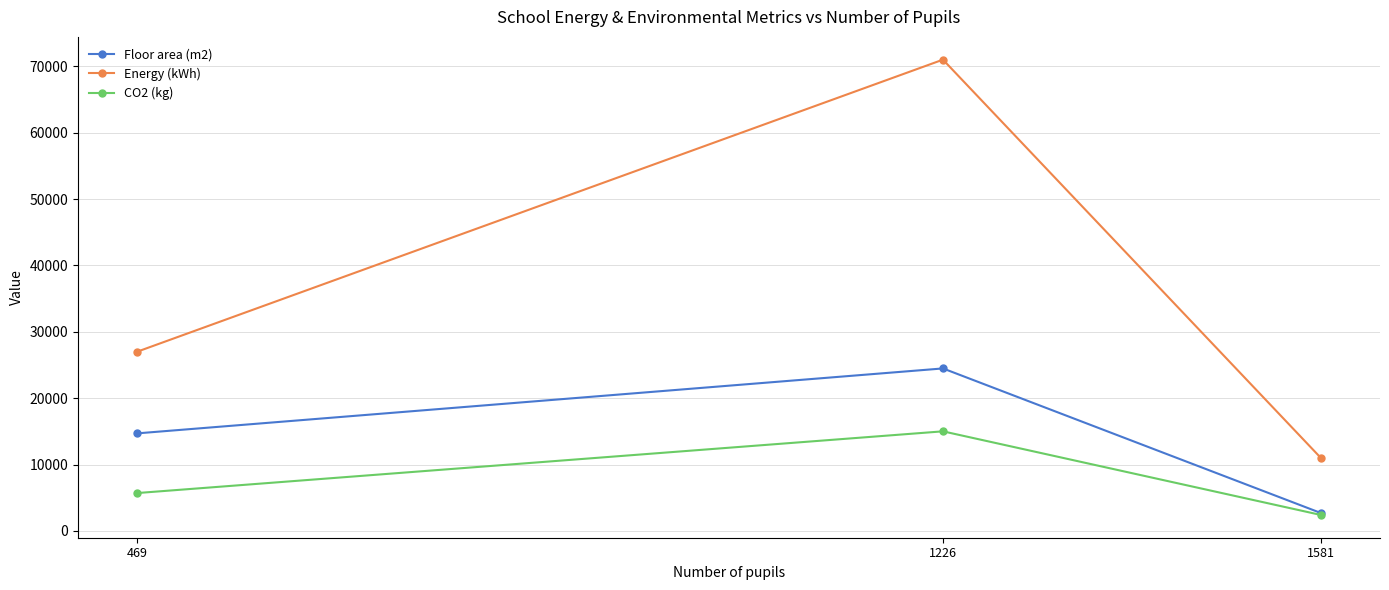

What is the total value across all series at 469?

47393